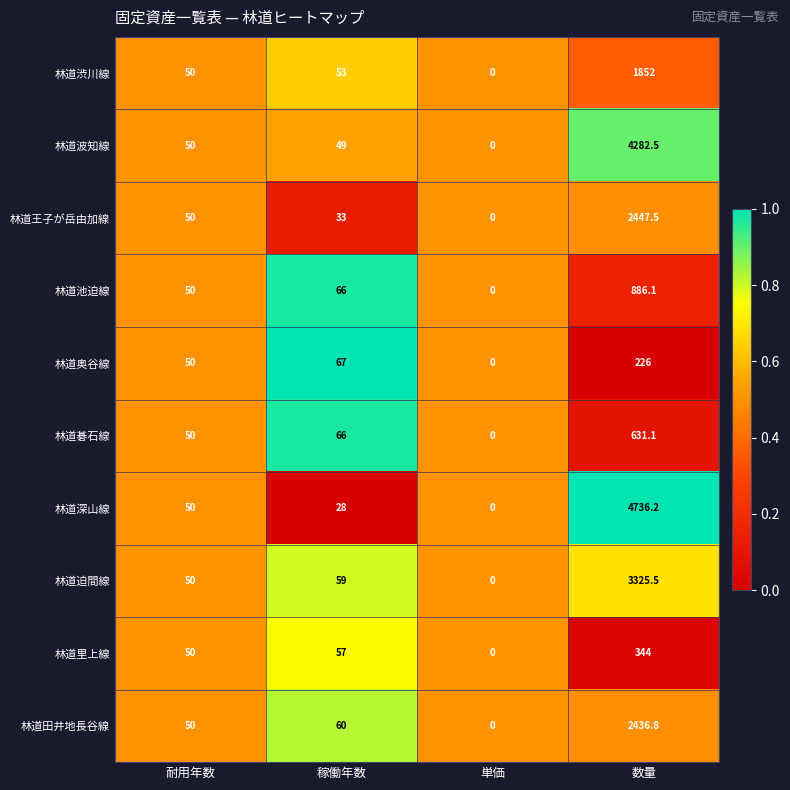

Is it true that 林道奥谷線 equals 67.0 at 稼働年数?

True